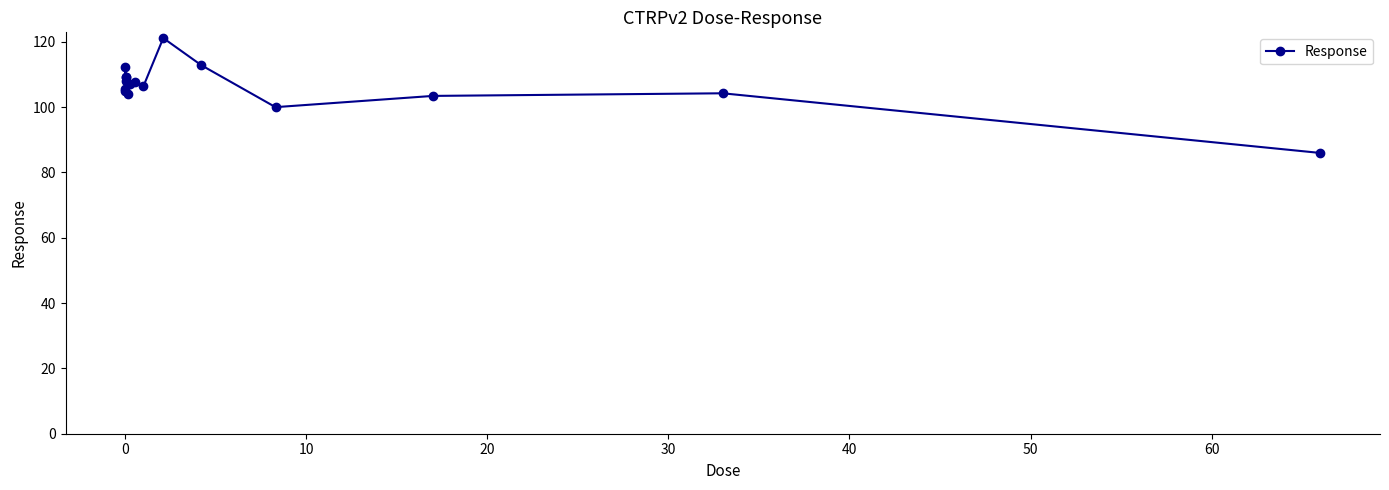

How many interior local peaks (higher than both neighbors) does the data have?

5